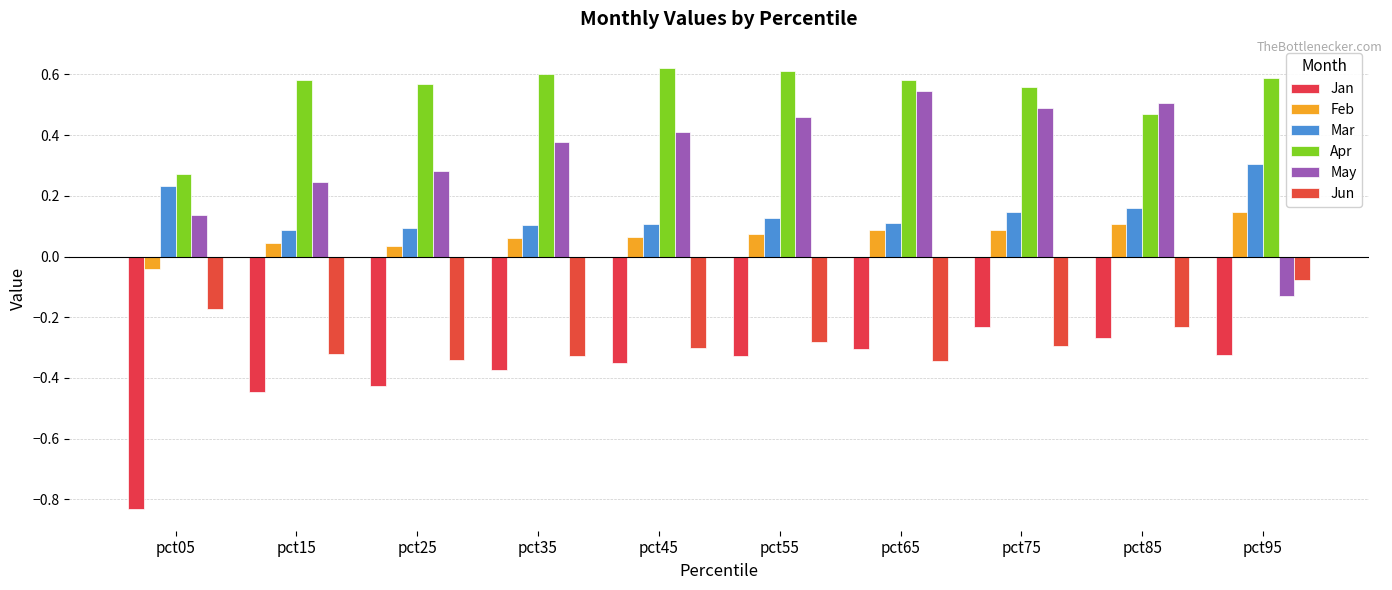

What is the difference between the highest and lowest values at pct65?

0.9